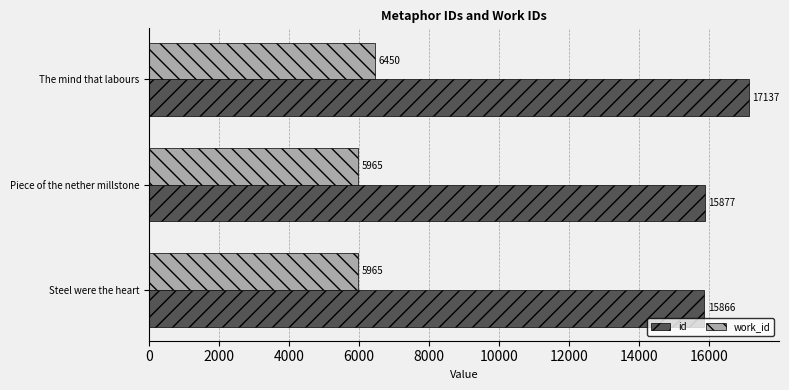

The work_id series shows 8793 at Steel were the heart. True or false?

False